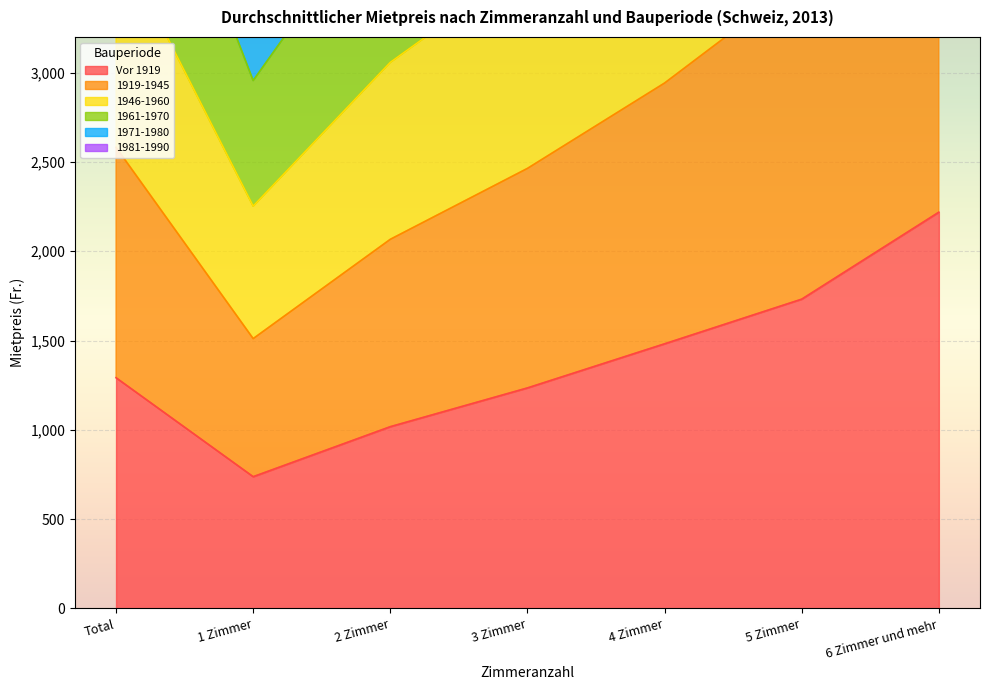

What are all the series names shown in the legend?

Vor 1919, 1919-1945, 1946-1960, 1961-1970, 1971-1980, 1981-1990